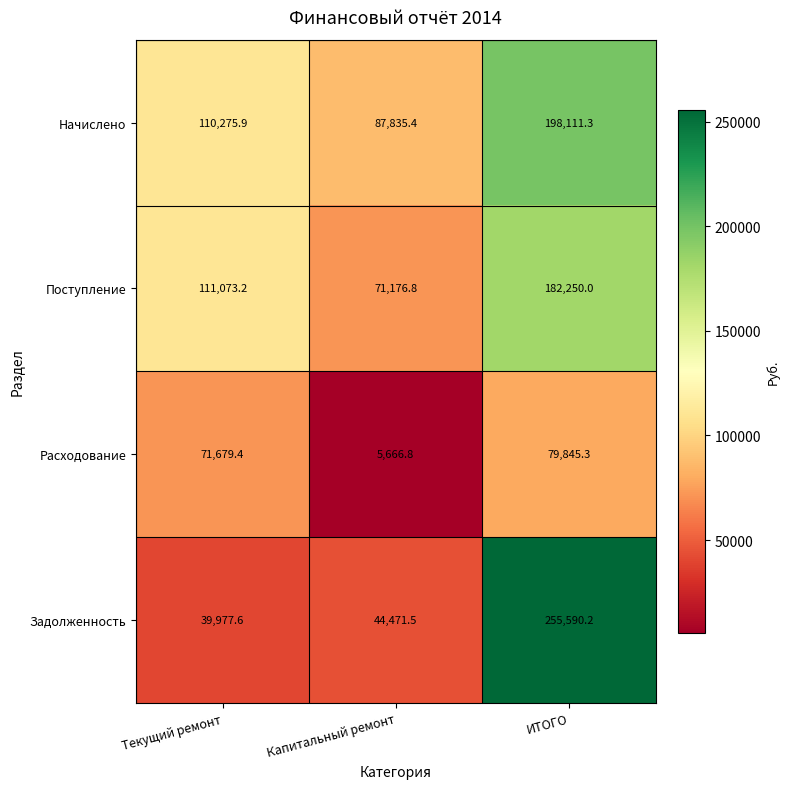

Count the number of categories in the chart.

3